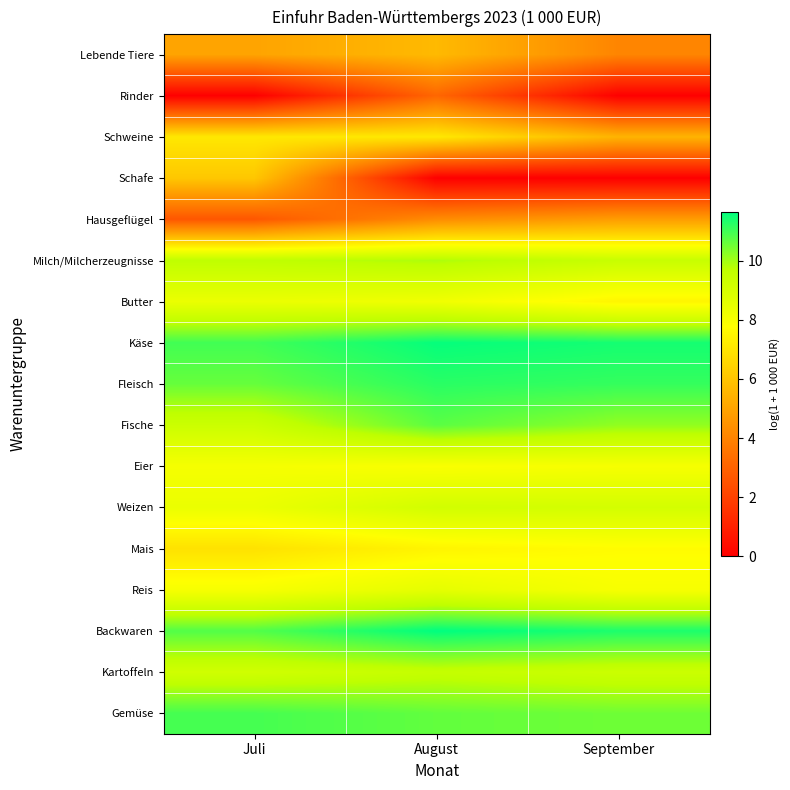

Which has a higher value, Juli or September?

Juli